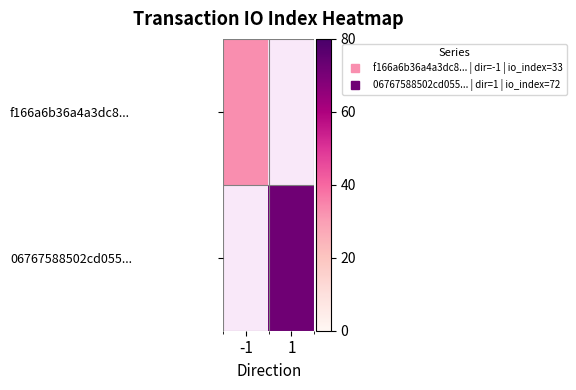

Is it true that 06767588502cd055... equals 24.9 at 1?

False